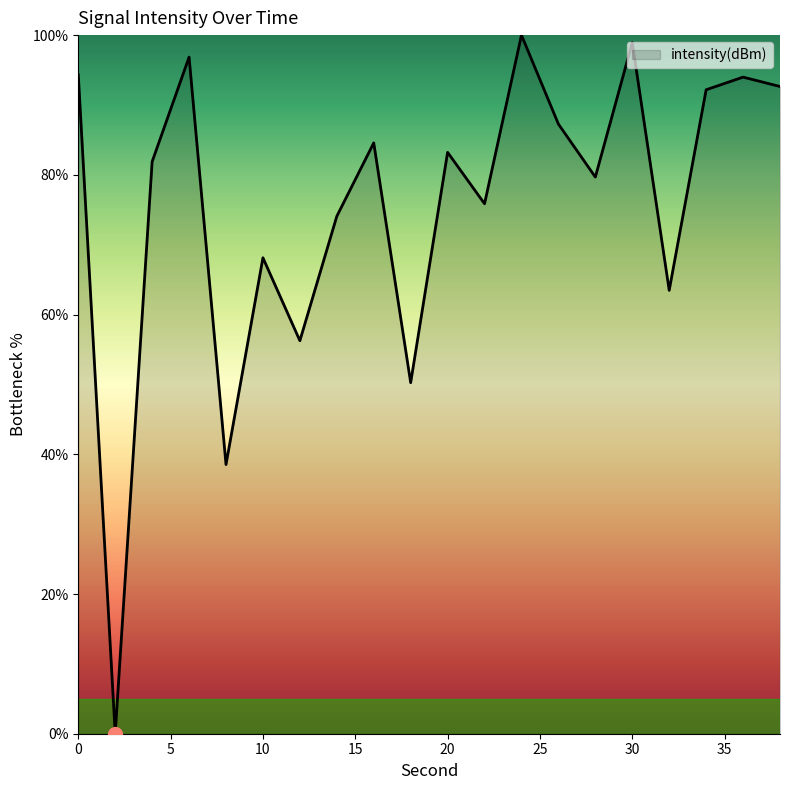

What is the maximum value shown in the chart?

100.0